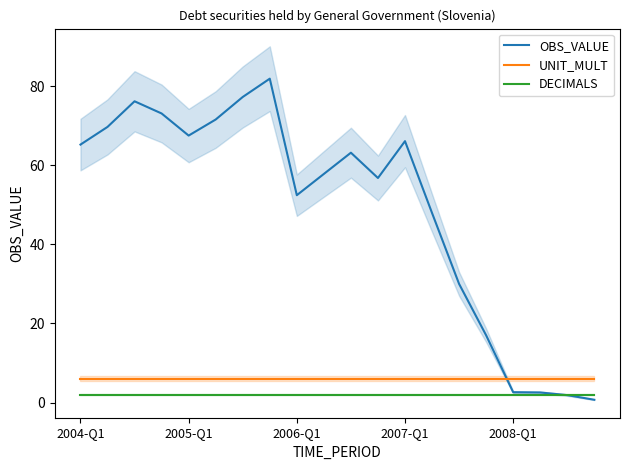

What is the approximate value of OBS_VALUE at 5?

71.6